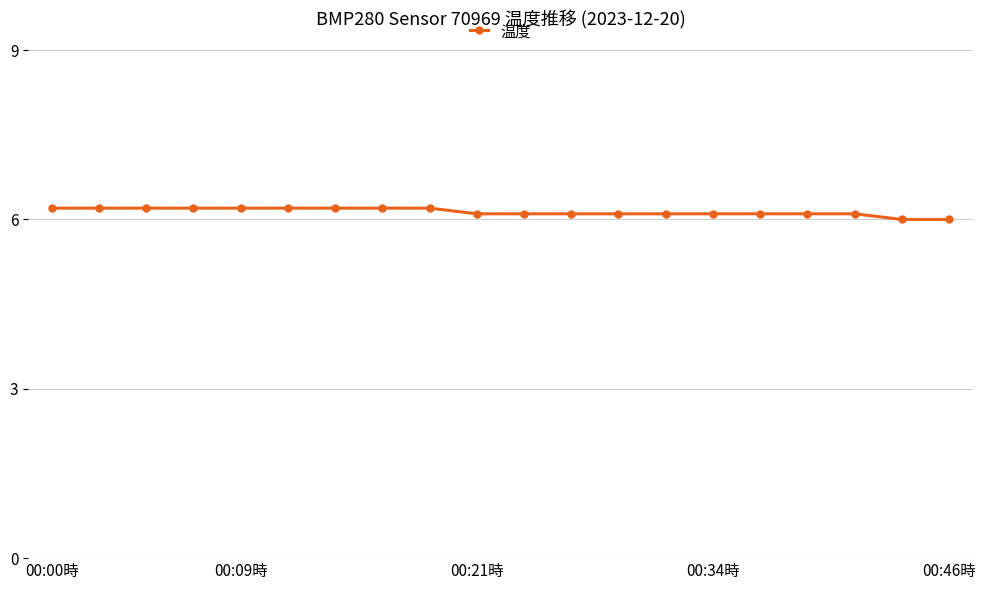

What is the average value?

6.1